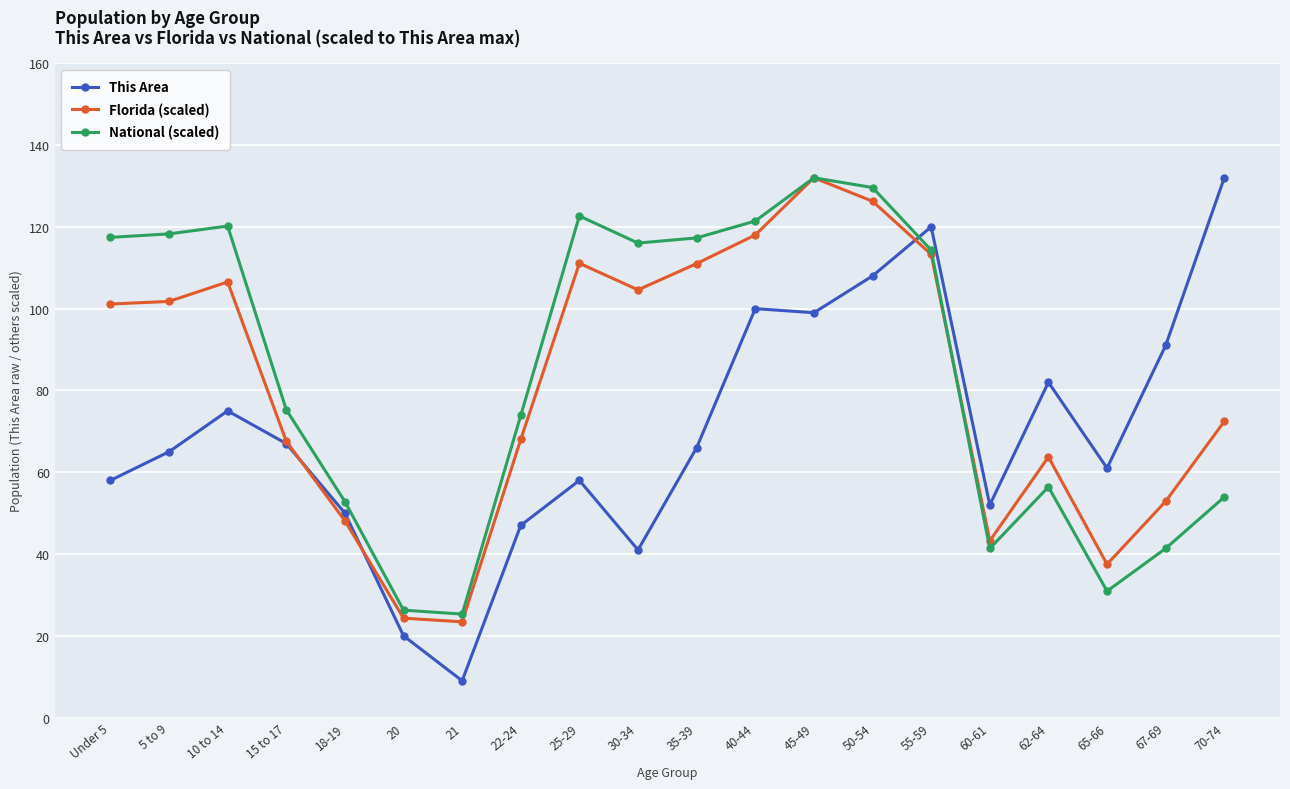

At which label does This Area reach its minimum?

21